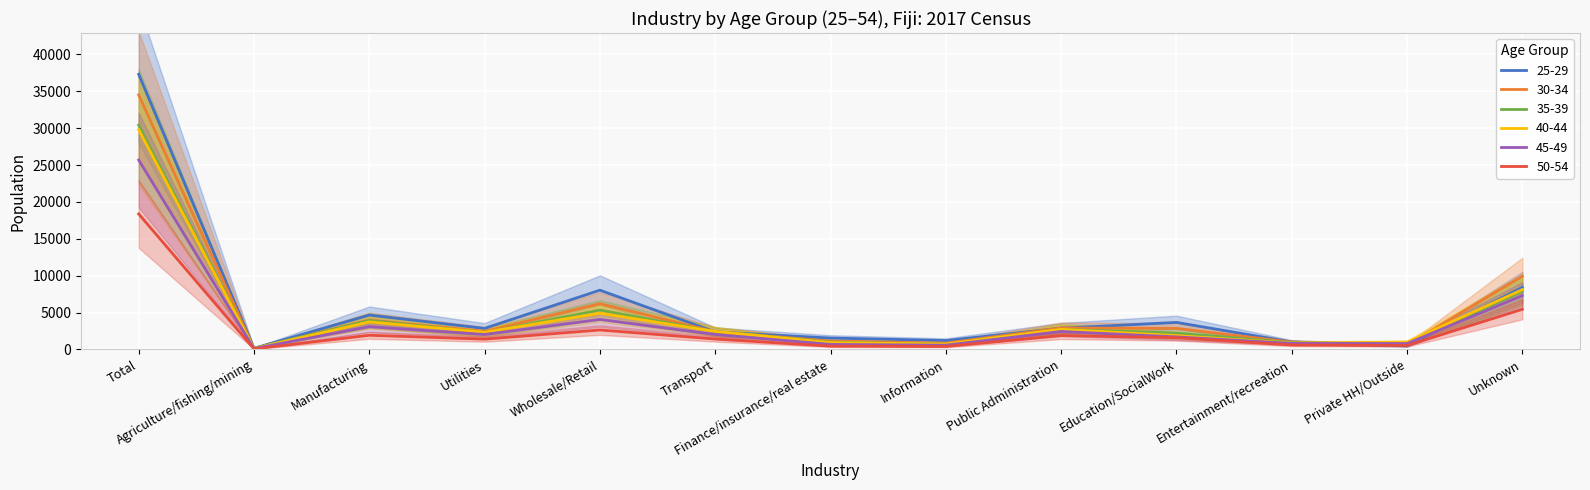

How many data points in 50-54 are less than 1415?

6